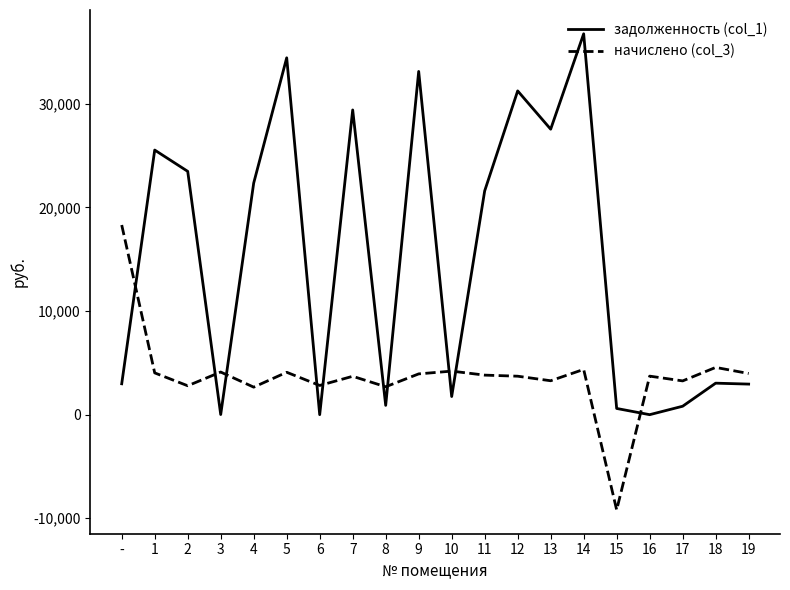

True or false: начислено (col_3) and задолженность (col_1) cross at least once.

True